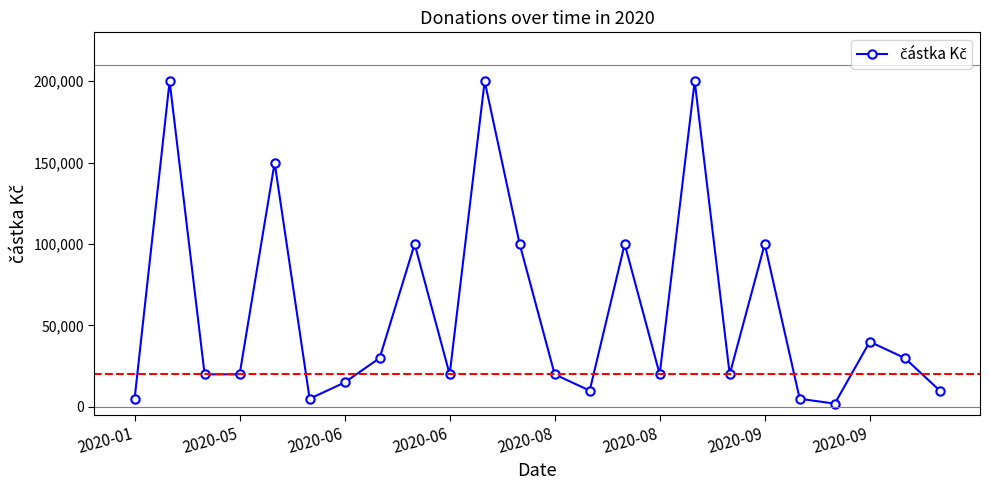

What is the greatest value displayed?

200000